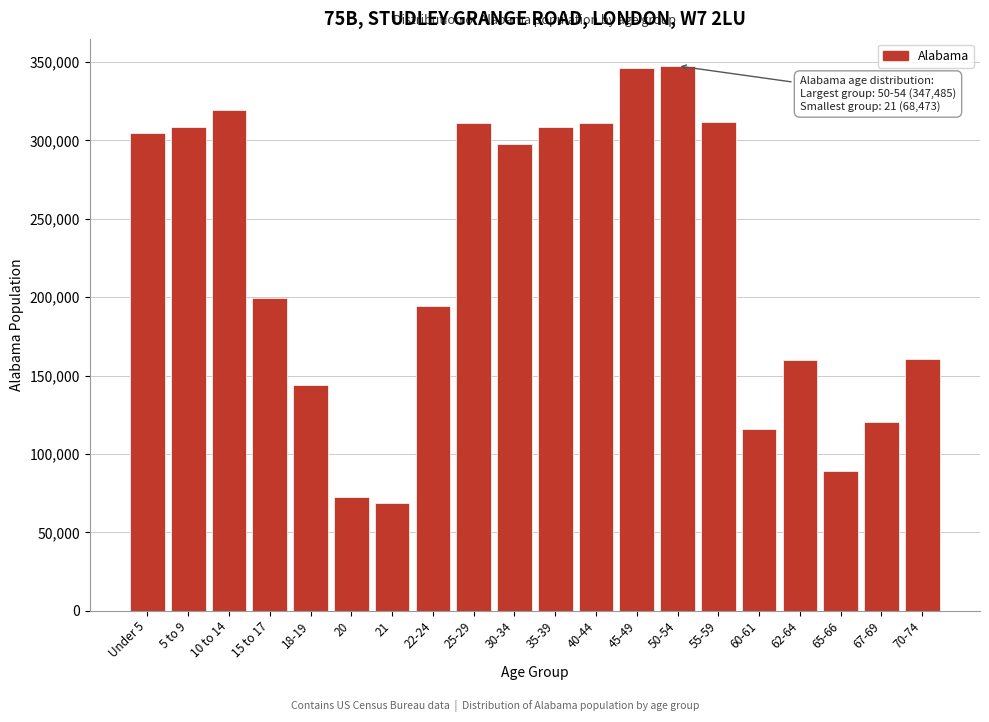

At which label is the value closest to 207979?

15 to 17